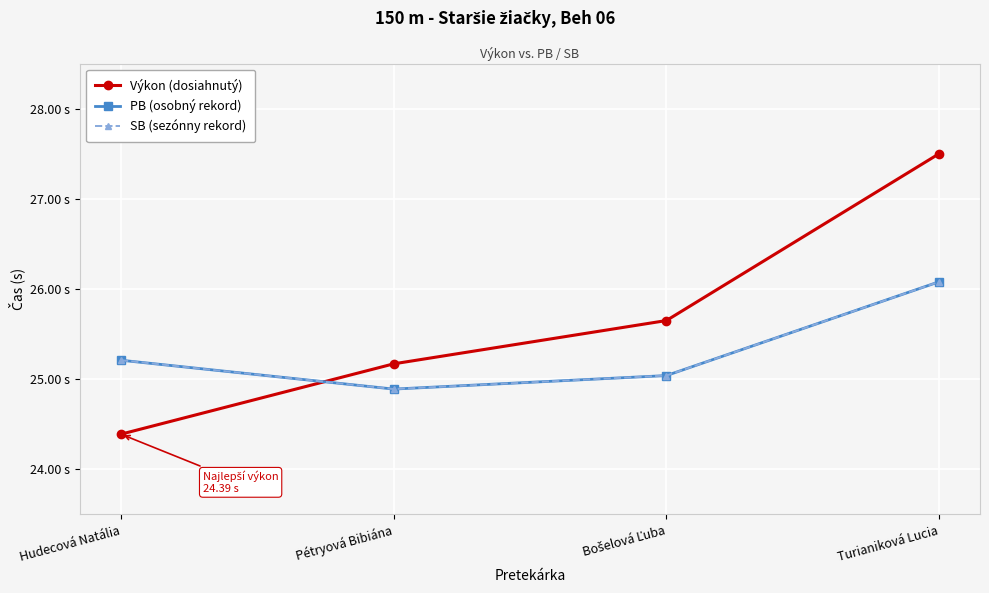

Does the chart have visible grid lines?

Yes